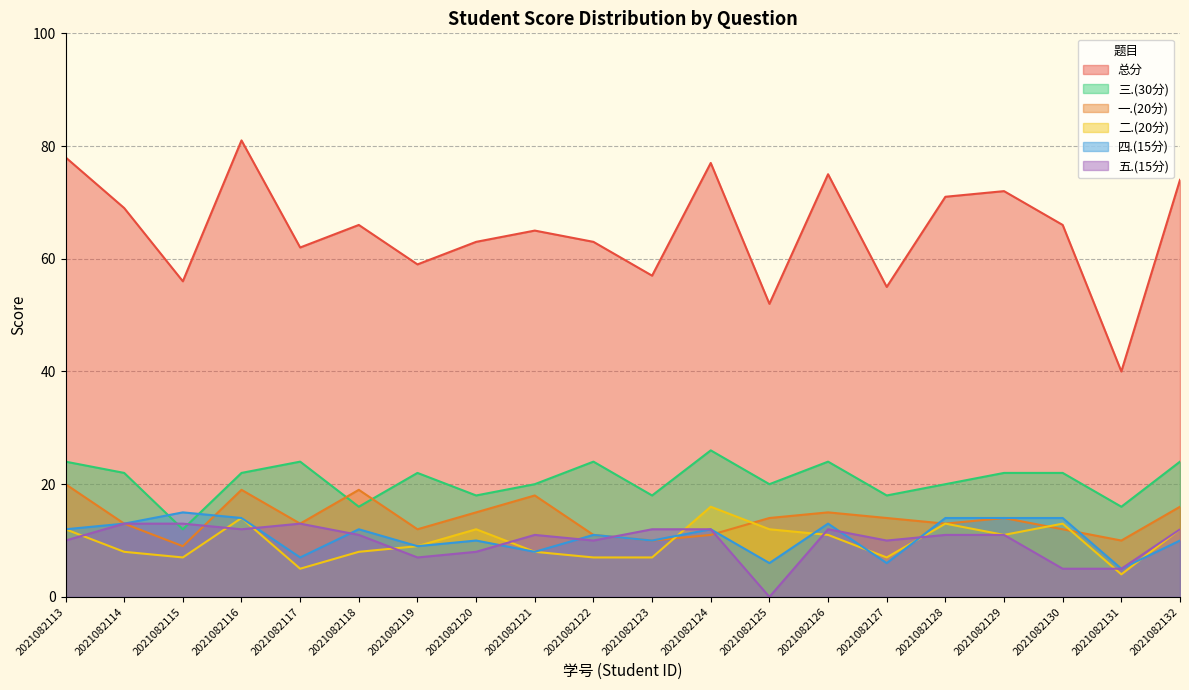

Reading left to right, what are all the values shown in this chart?

总分: 78	69	56	81	62	66	59	63	65	63	57	77	52	75	55	71	72	66	40	74
一.(20分): 20	13	9	19	13	19	12	15	18	11	10	11	14	15	14	13	14	12	10	16
二.(20分): 12	8	7	14	5	8	9	12	8	7	7	16	12	11	7	13	11	13	4	12
三.(30分): 24	22	12	22	24	16	22	18	20	24	18	26	20	24	18	20	22	22	16	24
四.(15分): 12	13	15	14	7	12	9	10	8	11	10	12	6	13	6	14	14	14	5	10
五.(15分): 10	13	13	12	13	11	7	8	11	10	12	12	0	12	10	11	11	5	5	12